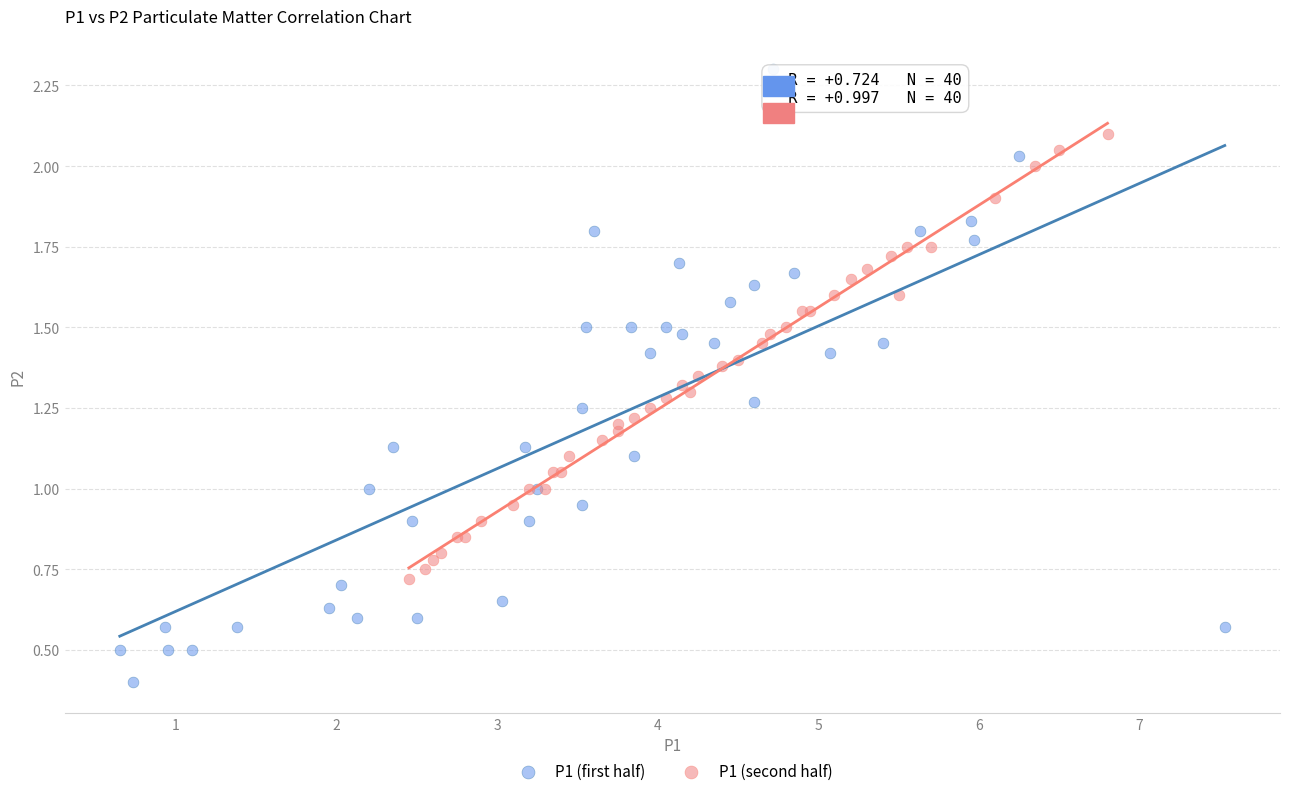

Which series contains the lowest Y value?

P1 (first half)